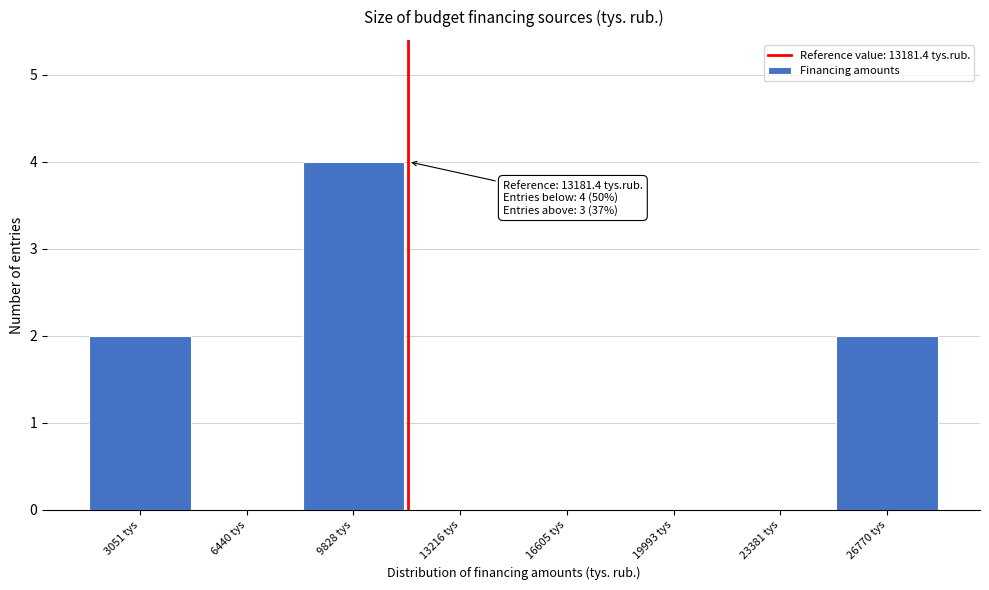

Reading left to right, extract all data points from this chart.

3051 tys=2	6440 tys=0	9828 tys=4	13216 tys=0	16605 tys=0	19993 tys=0	23381 tys=0	26770 tys=2